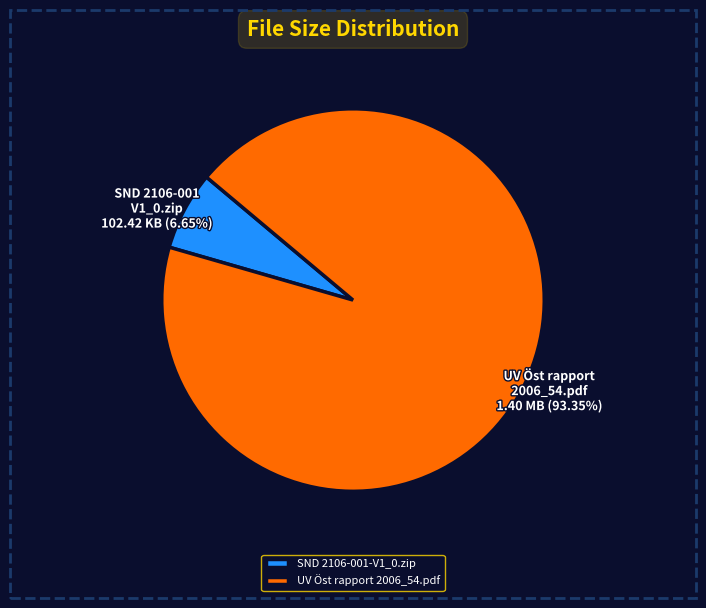

Is it true that UV Öst rapport 2006_54.pdf is 93% of the pie?

True